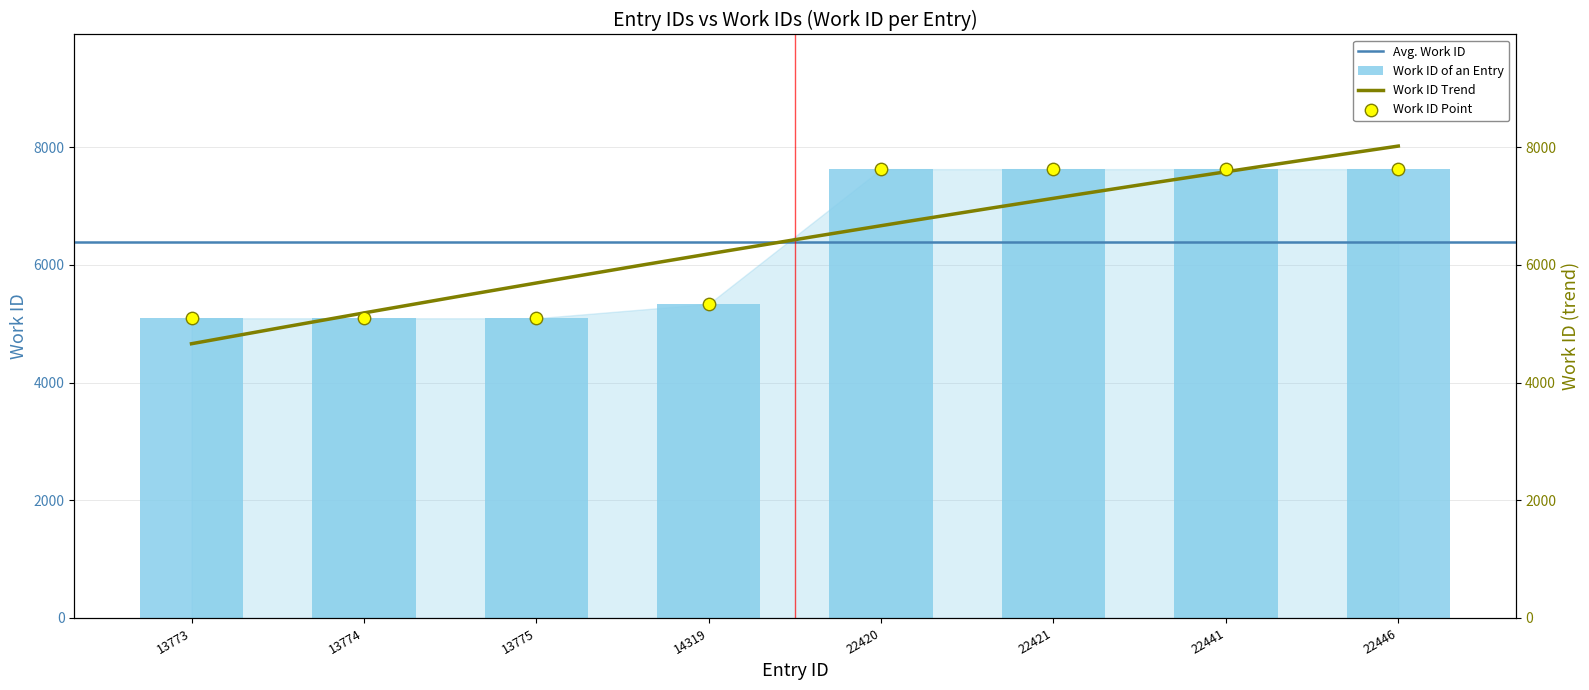

Between 22420 and 13774, which is larger?

22420